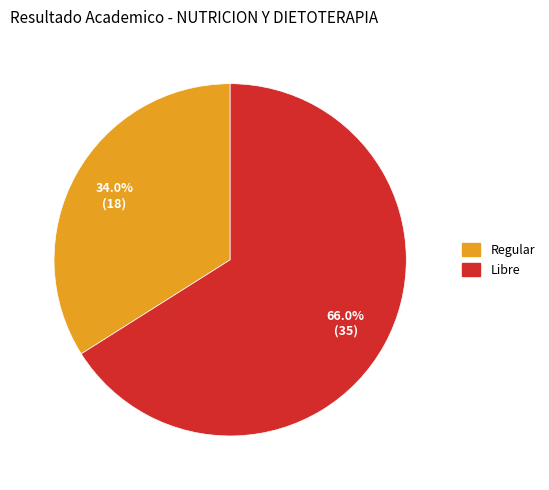

How many segments does this pie chart have?

2